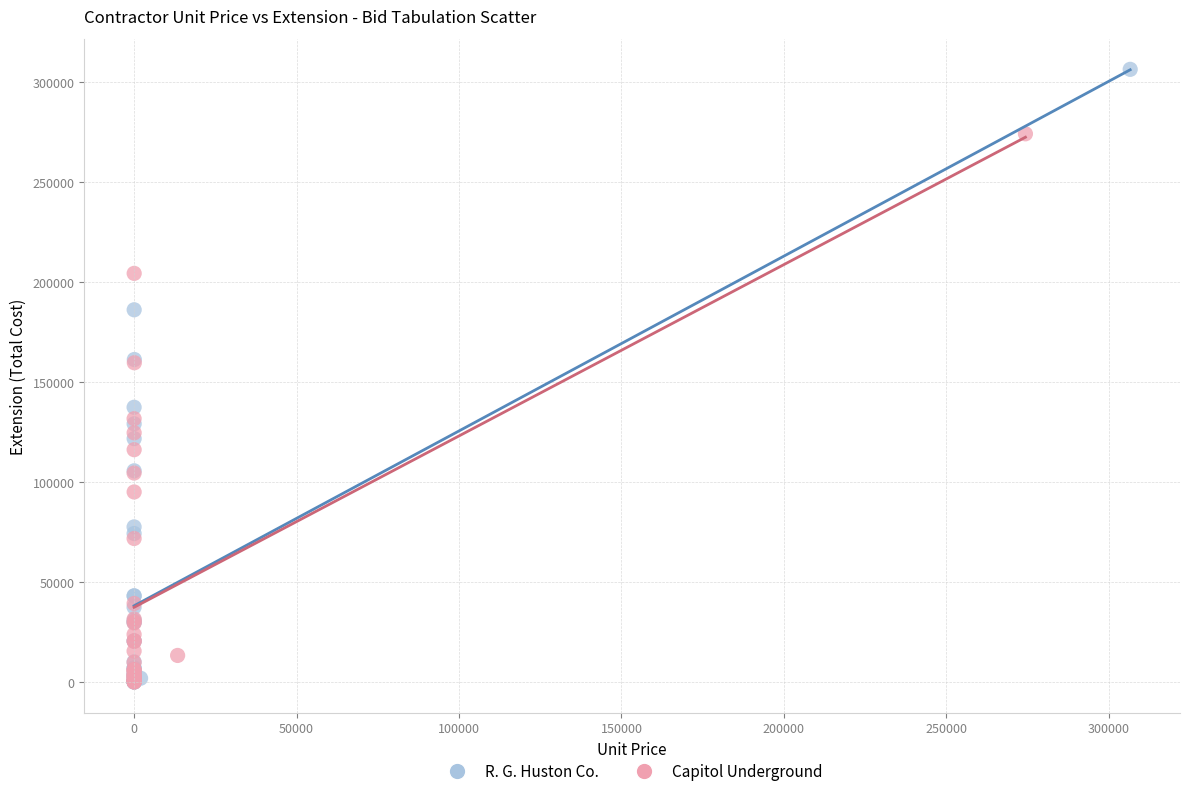

Which series has the largest Y range (max minus min)?

R. G. Huston Co.